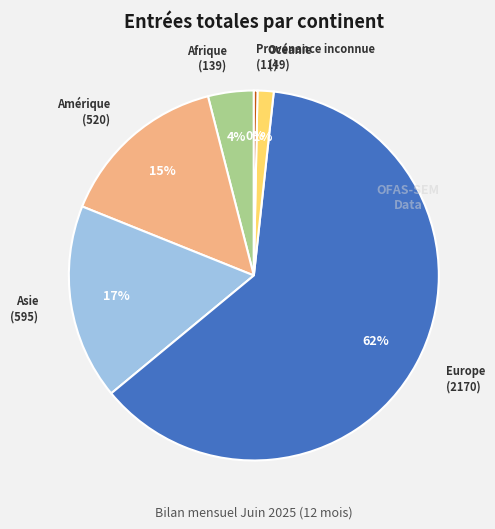

To the nearest percent, what is the average slice percentage?

17%